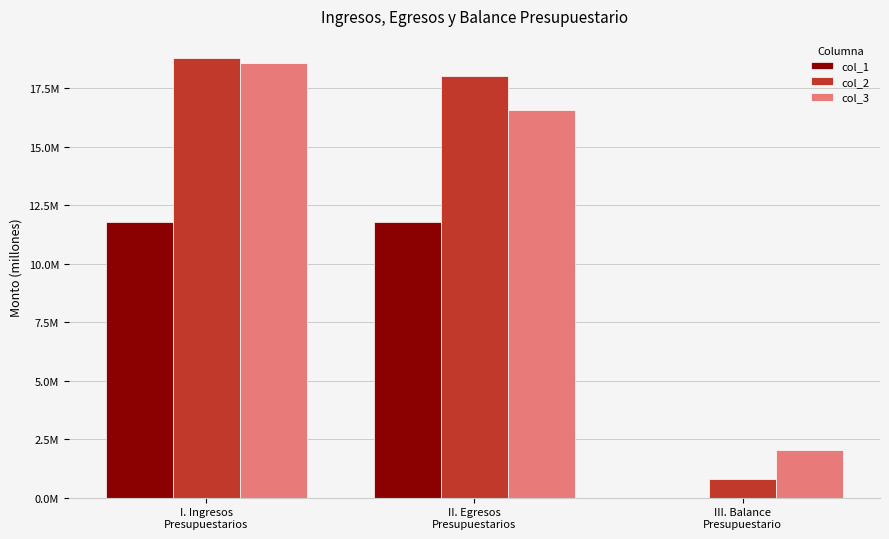

Are the bars grouped side by side (vs. stacked)?

Yes